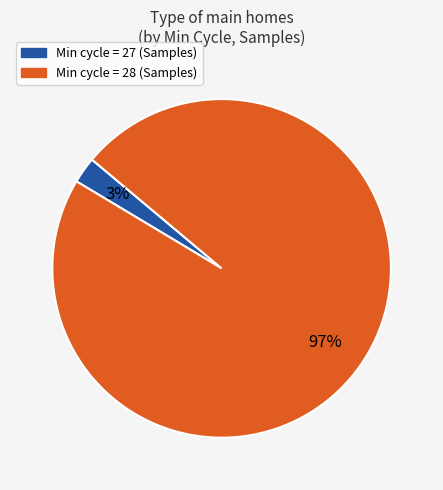

Which has a higher value, Min cycle = 27 or Min cycle = 28?

Min cycle = 28